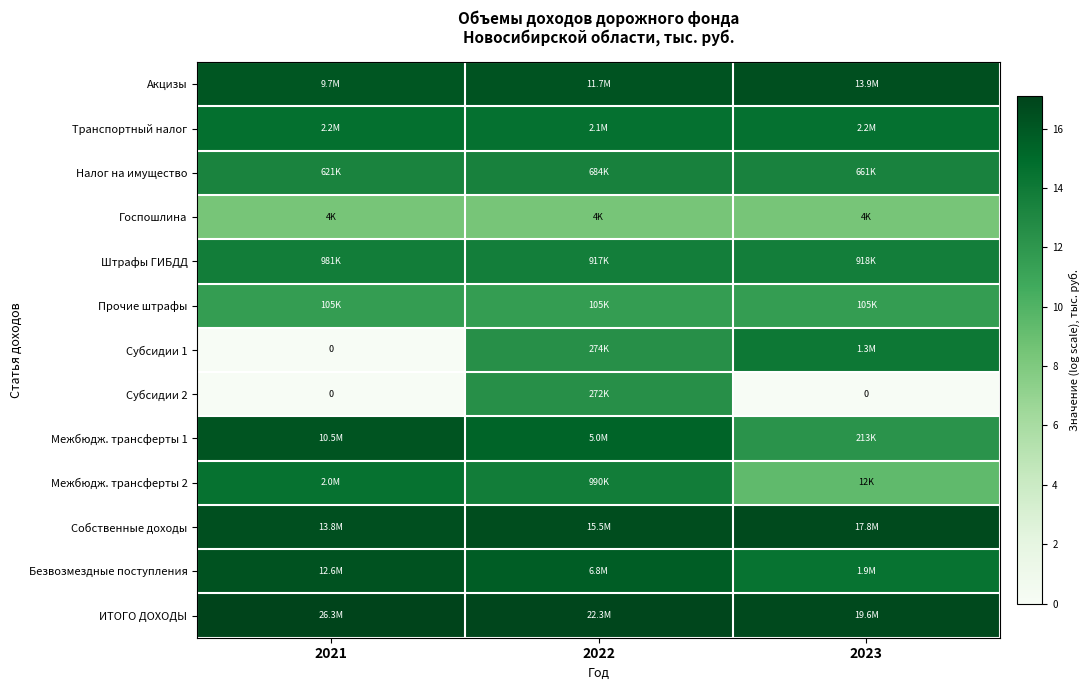

How many series are shown in this chart?

13